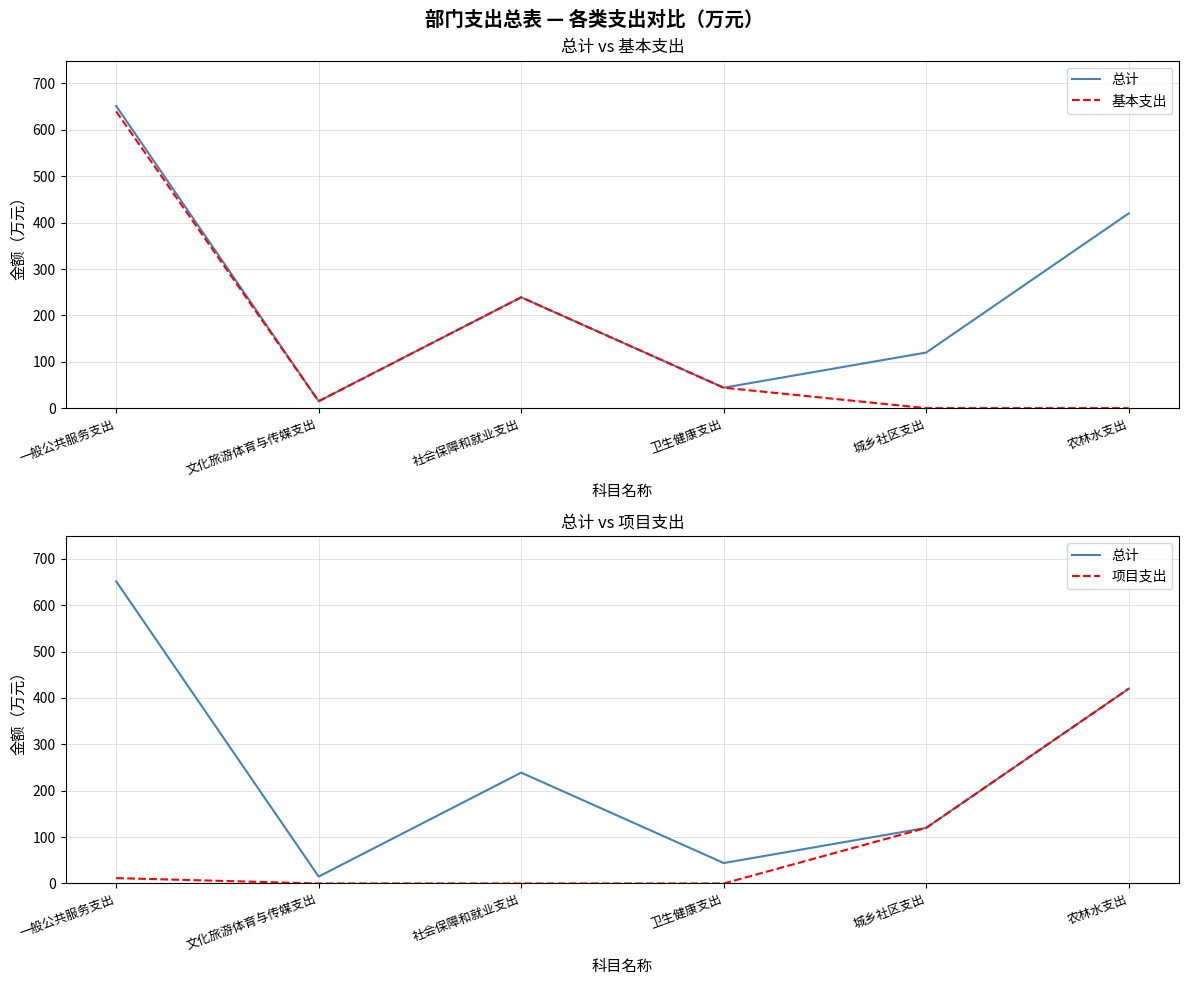

Reading right to left, what are all the values shown in this chart?

总计: 420.0	119.9	44.1	239.0	14.9	651.4
基本支出: 0.0	0.0	44.1	239.0	14.9	639.8
项目支出: 420.0	119.9	0.0	0.0	0.0	11.6